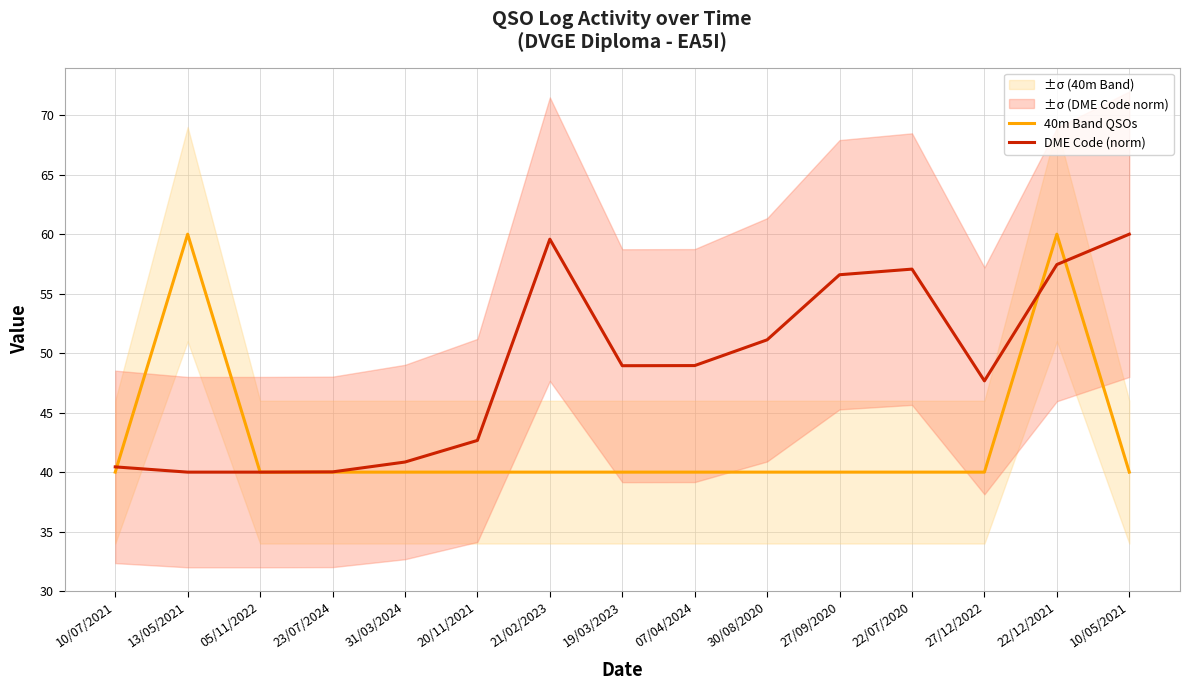

Reading left to right, list all the values displayed in this chart.

40m Band QSOs: 40.0	60.0	40.0	40.0	40.0	40.0	40.0	40.0	40.0	40.0	40.0	40.0	40.0	60.0	40.0
DME Code (norm): 40.4	40.0	40.0	40.0	40.8	42.7	59.6	48.9	49.0	51.1	56.6	57.1	47.7	57.4	60.0